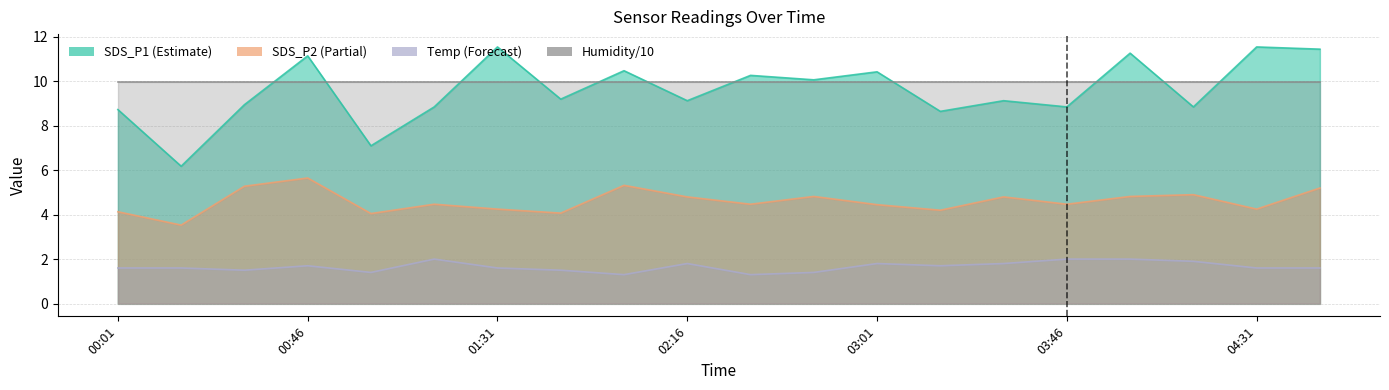

Is the value of SDS_P2 at 00:46 greater than the value of Temp at 04:16?

Yes